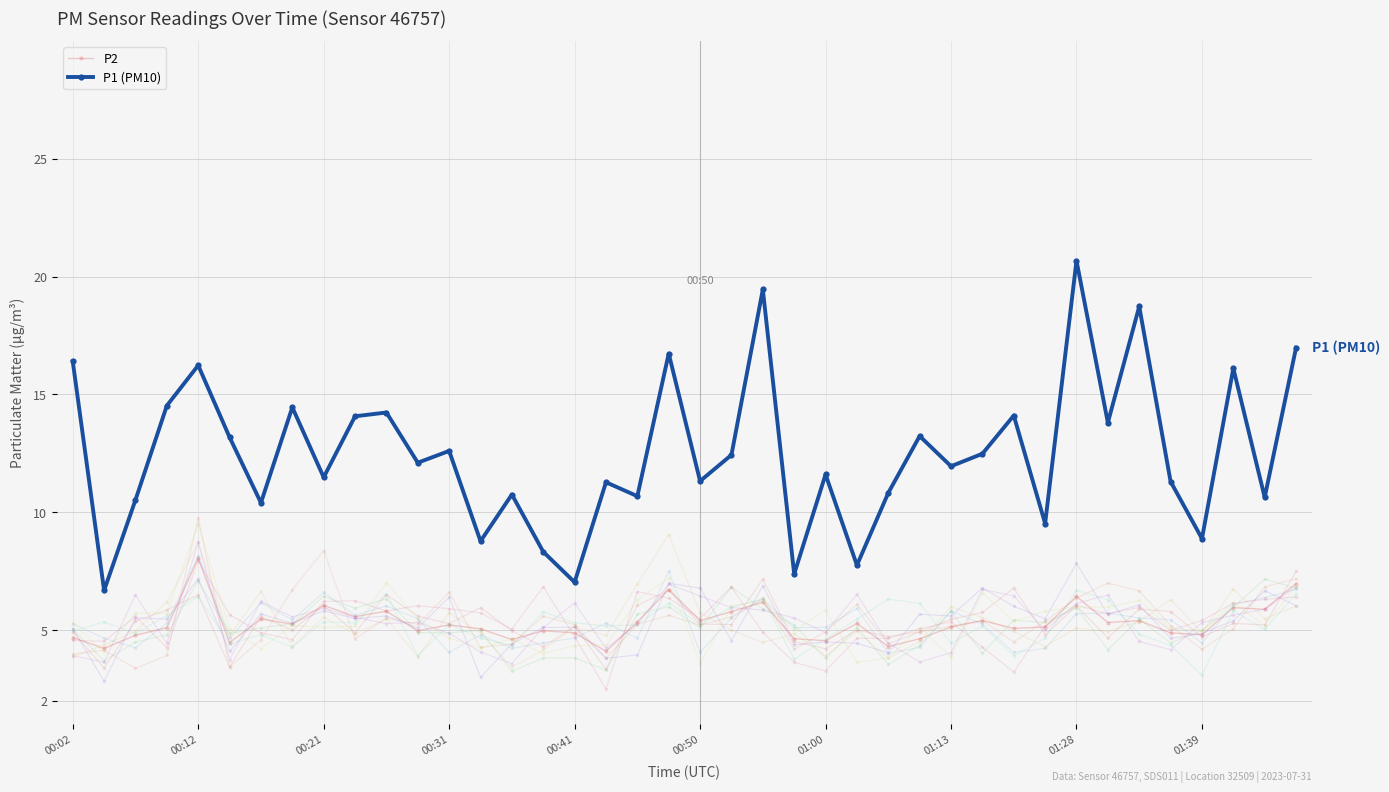

What is the value of the P1 (PM10) point at the 33rd from the left?

20.7